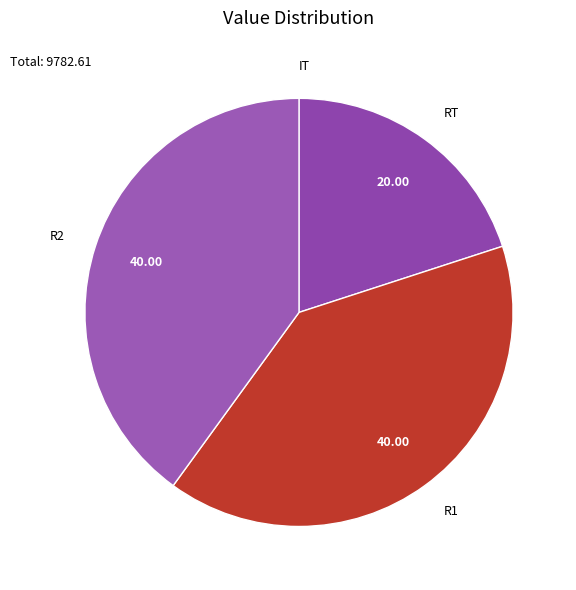

What is the ratio of the value at R1 to the value at R2?

1.0